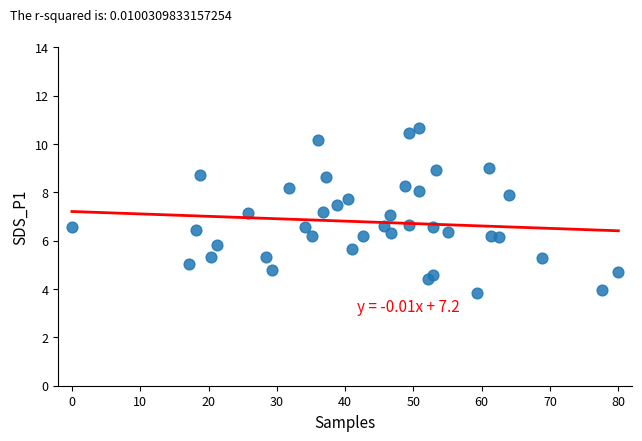

What is the range of Y values (max minus min)?

6.8